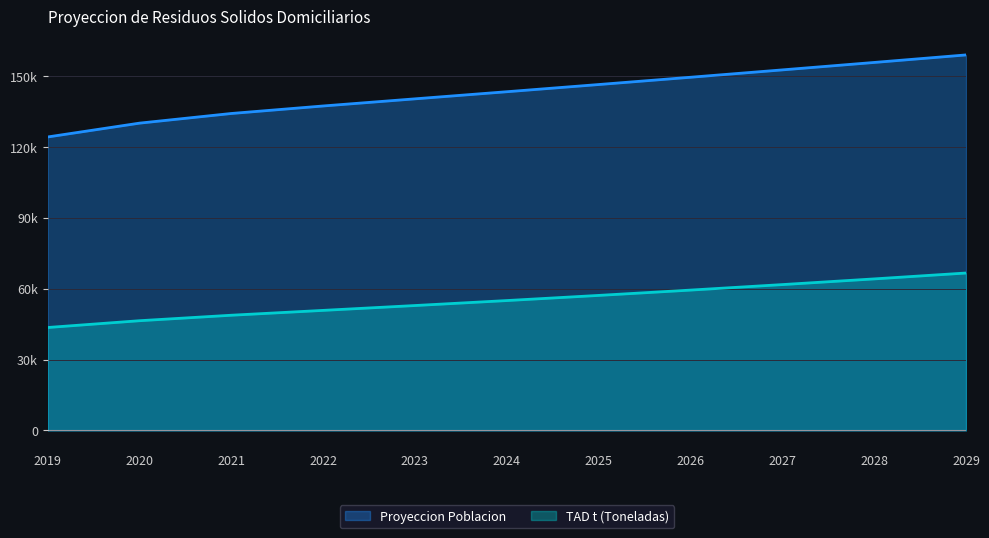

What is the value of the TAD t (Toneladas) point at the 7th from the left?

57115.3